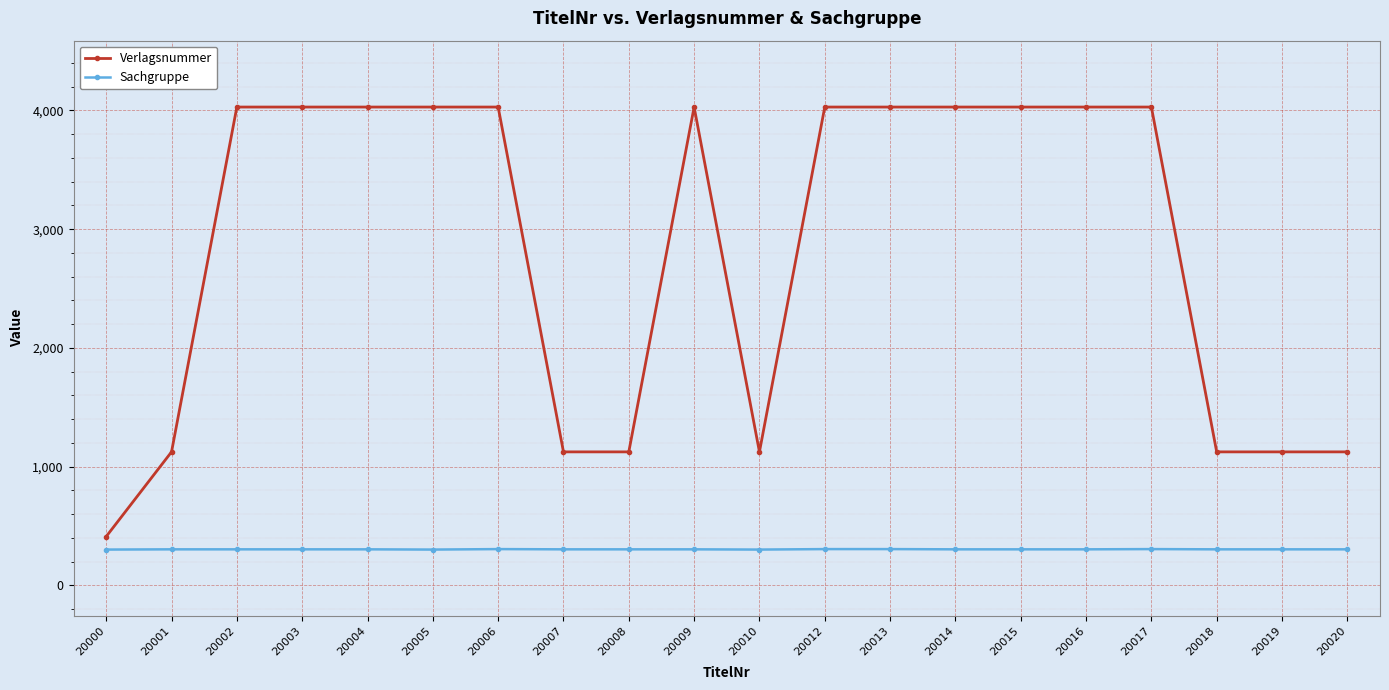

How many data points in Verlagsnummer are less than 4029?

8